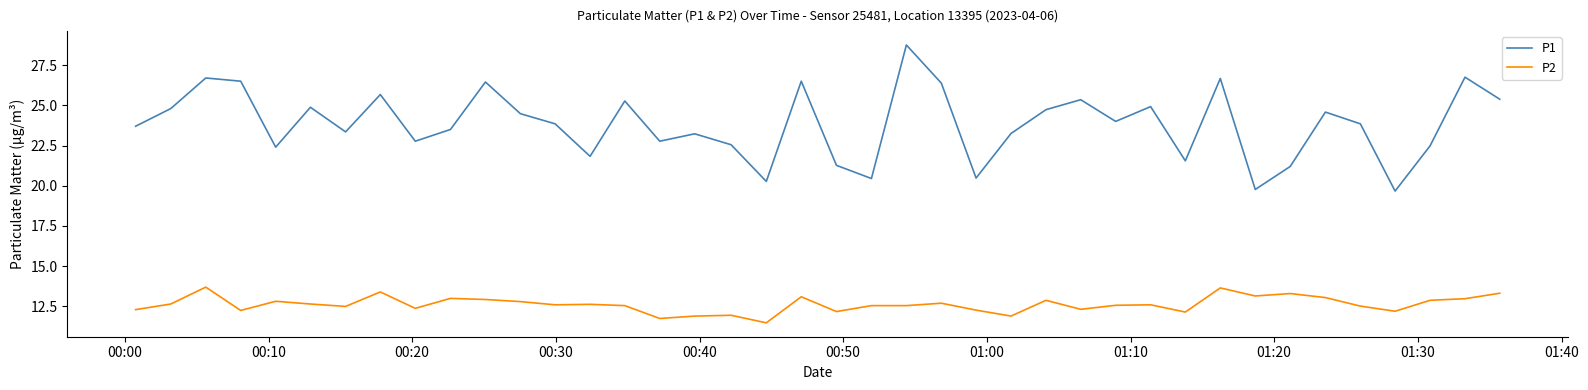

What is the greatest value displayed?

28.8